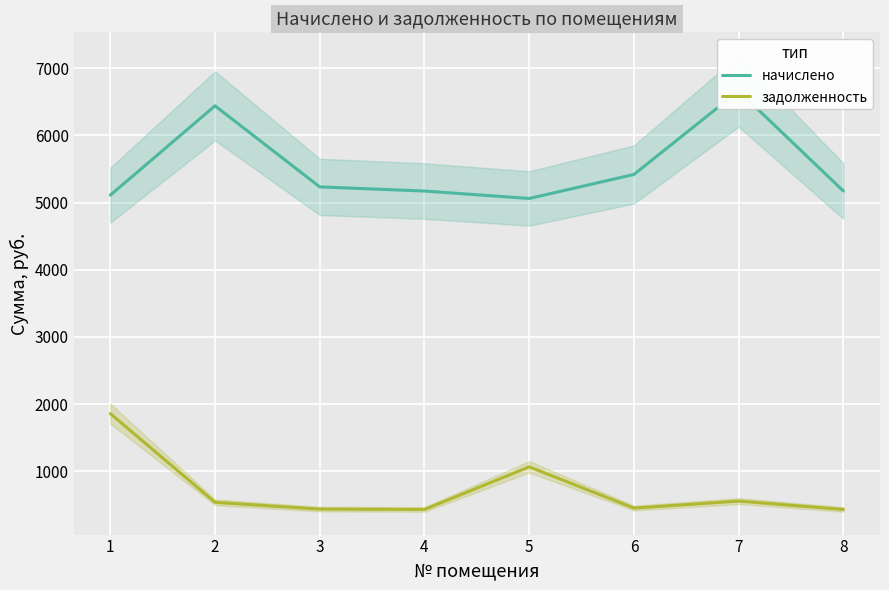

At which category does the chart reach its peak across all series?

7